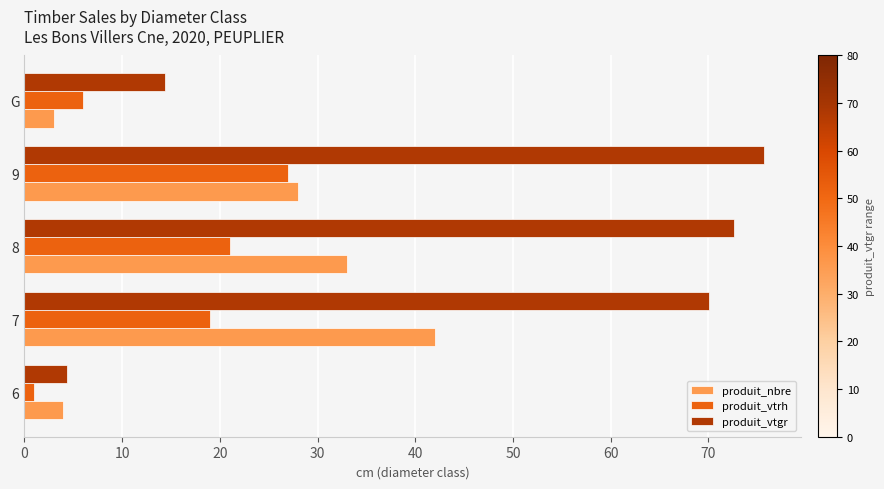

Between 9 and G, which series saw the biggest shift?

produit_vtgr